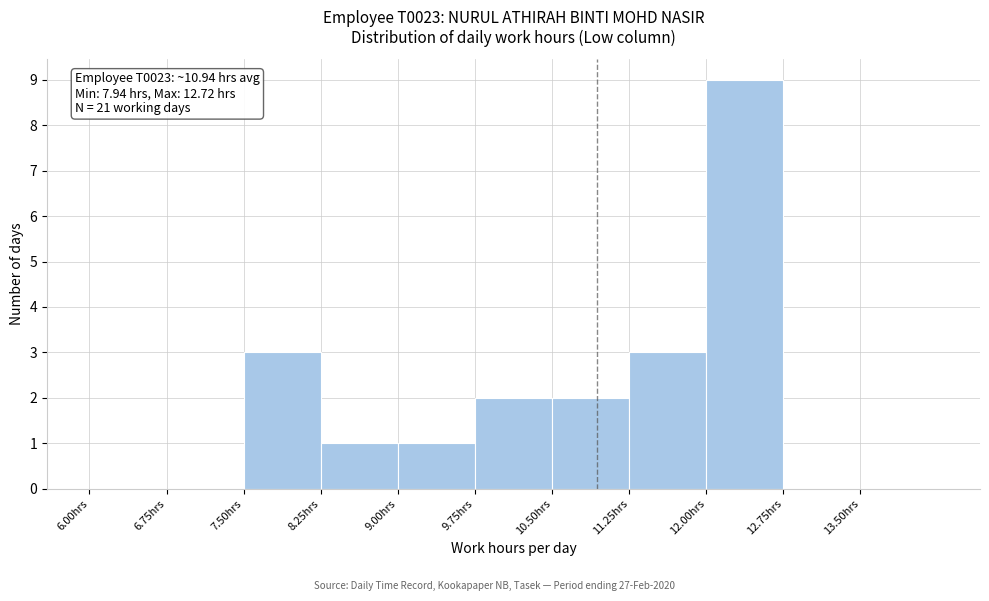

Over which range of the x-axis is the bar tallest?

12.00 to 12.75